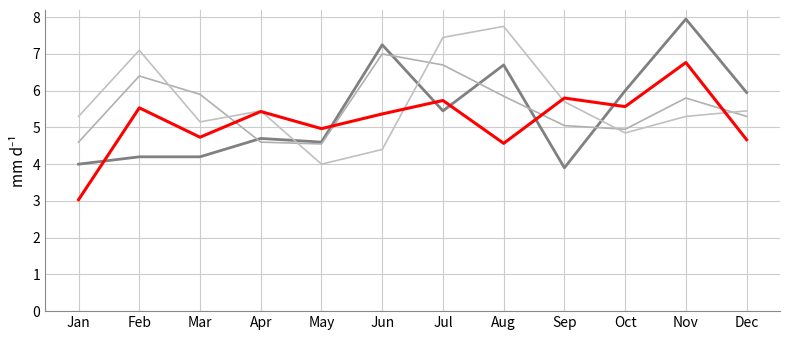

True or false: col_1 has a value of 8.4 at Sep.

False